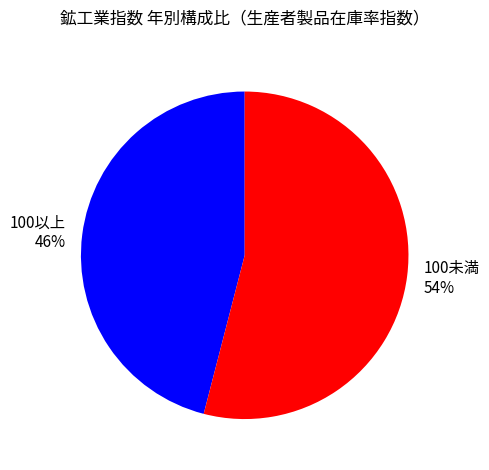

To the nearest percent, what is the difference between the largest and smallest slice percentages?

8%